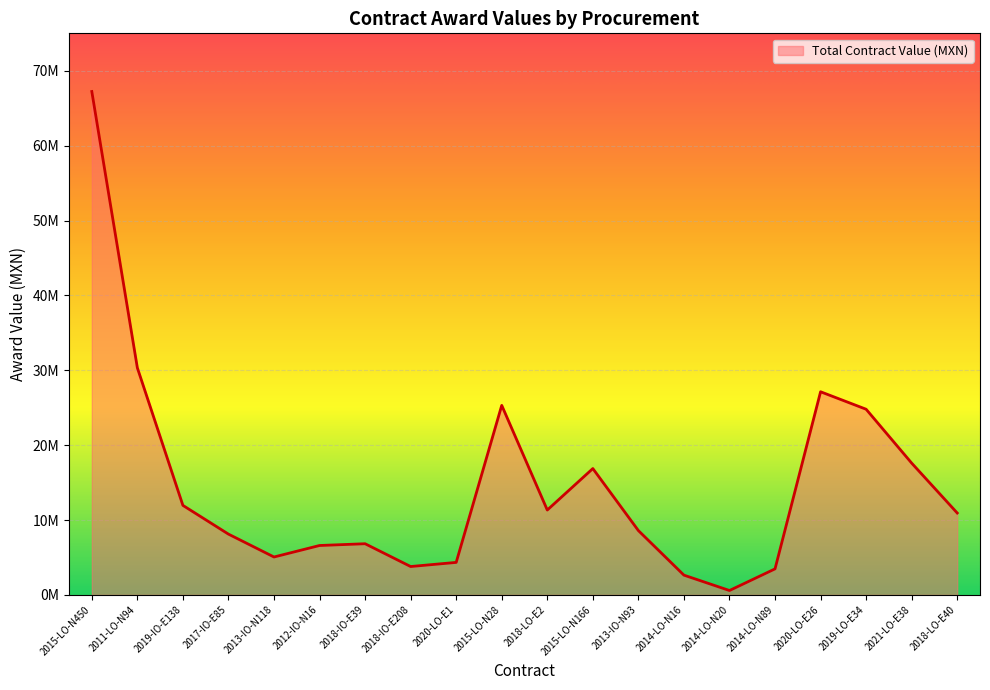

List the labels in order of value, smallest first.

2014-LO-N20, 2014-LO-N16, 2014-LO-N89, 2018-IO-E208, 2020-LO-E1, 2013-IO-N118, 2012-IO-N16, 2018-IO-E39, 2017-IO-E85, 2013-IO-N93, 2018-LO-E40, 2018-LO-E2, 2019-IO-E138, 2015-LO-N166, 2021-LO-E38, 2019-LO-E34, 2015-LO-N28, 2020-LO-E26, 2011-LO-N94, 2015-LO-N450